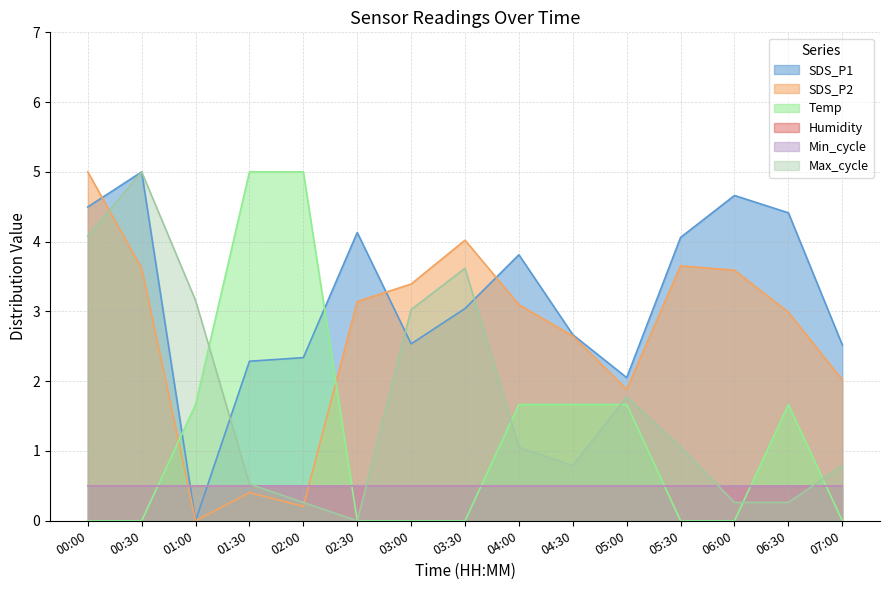

What is the difference between the highest and lowest values at 02:30?

4.1